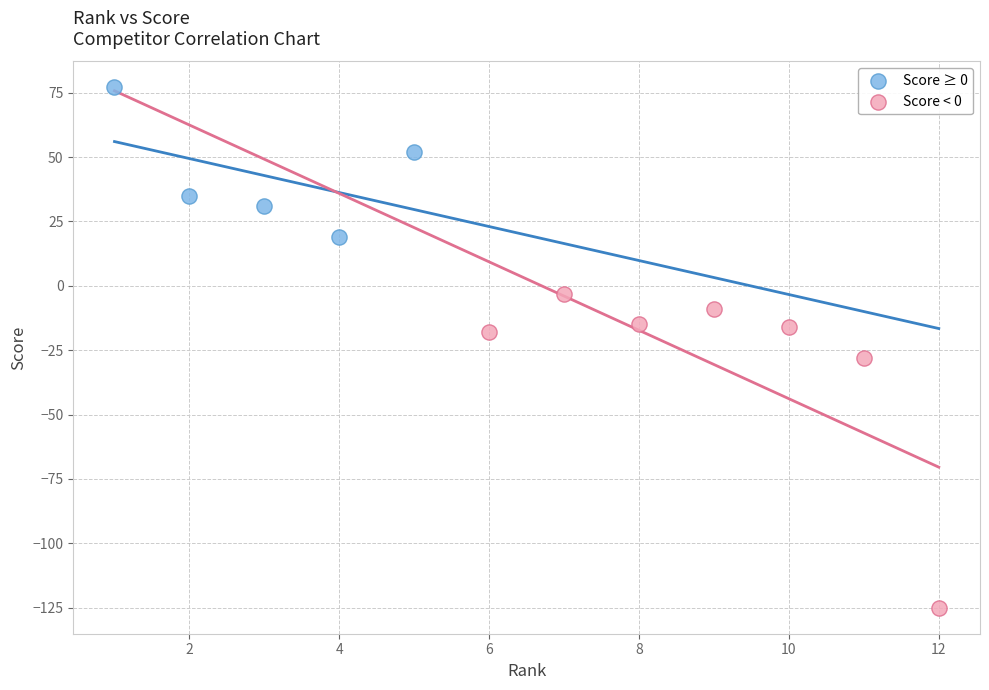

Which series contains the lowest Y value?

Score < 0